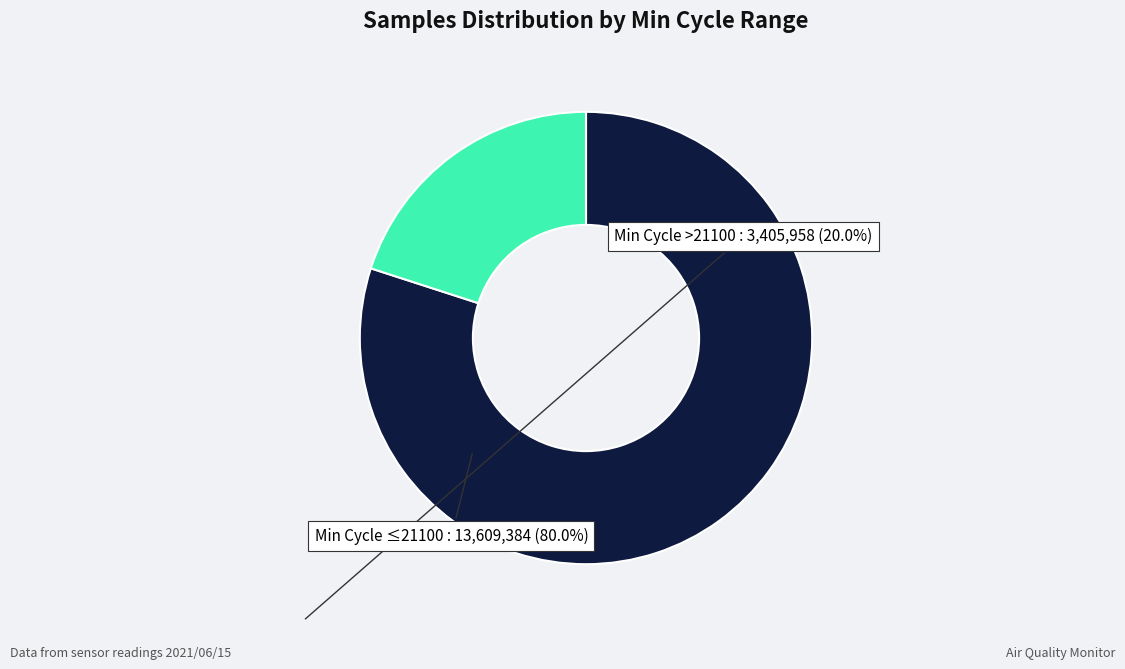

Is there any slice that represents more than half of the pie?

Yes